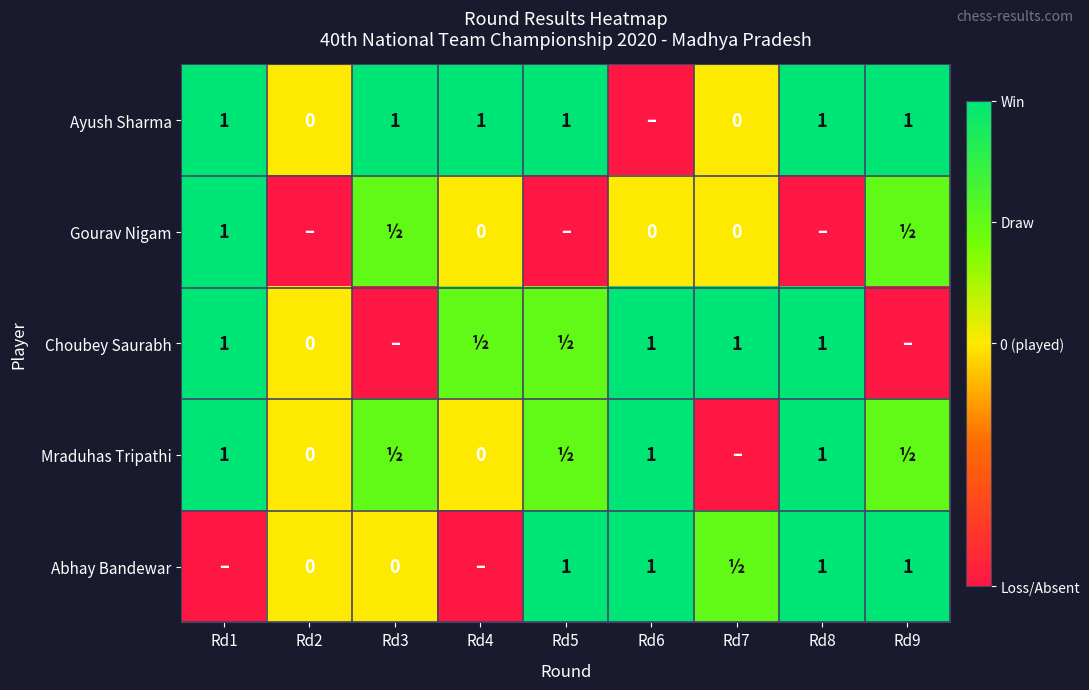

Is it true that Choubey Saurabh equals 1.0 at Rd1?

True